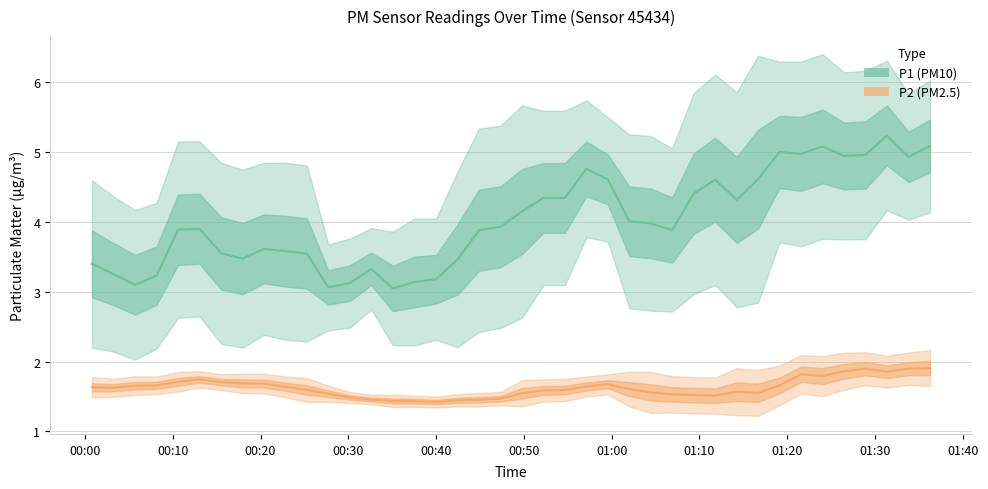

Which series has the largest total across all categories?

P1